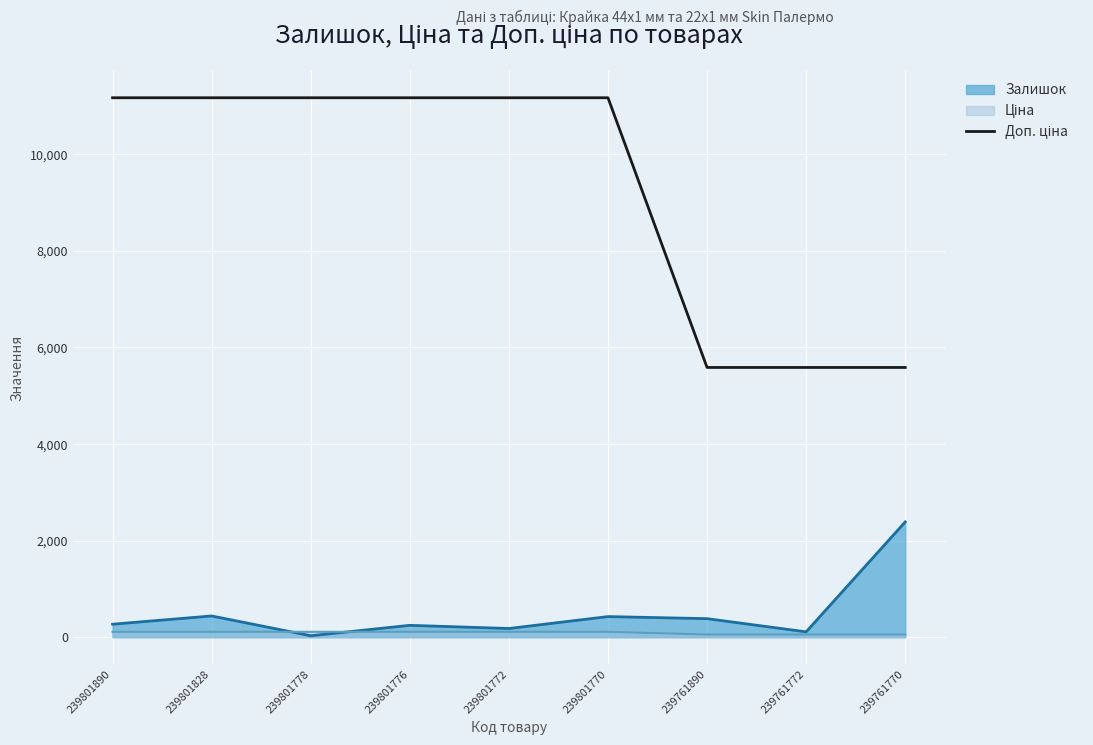

True or false: Залишок has a value of 440.0 at 239801828.

True